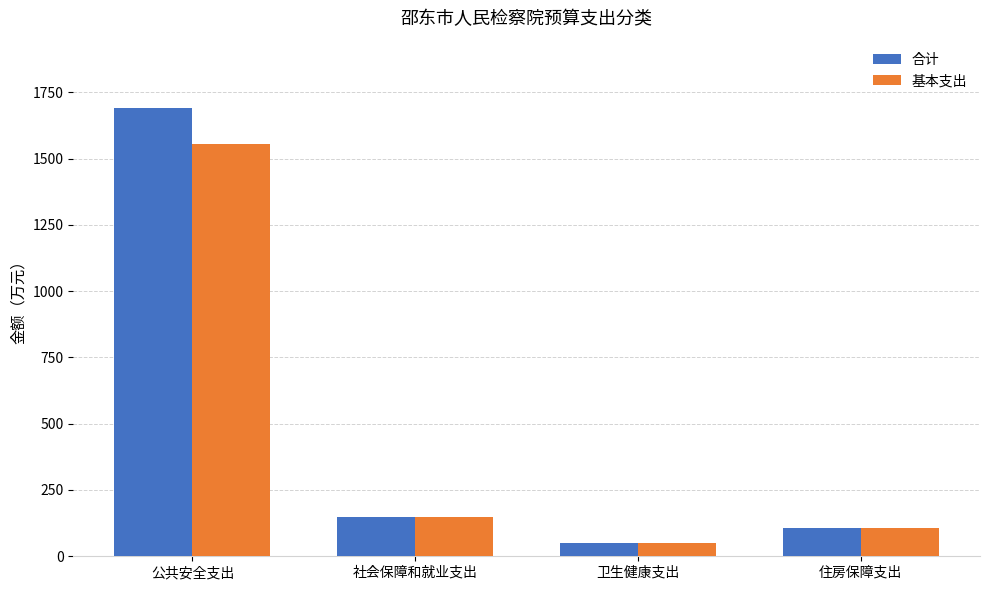

Where does the 合计 series first go above 150?

公共安全支出